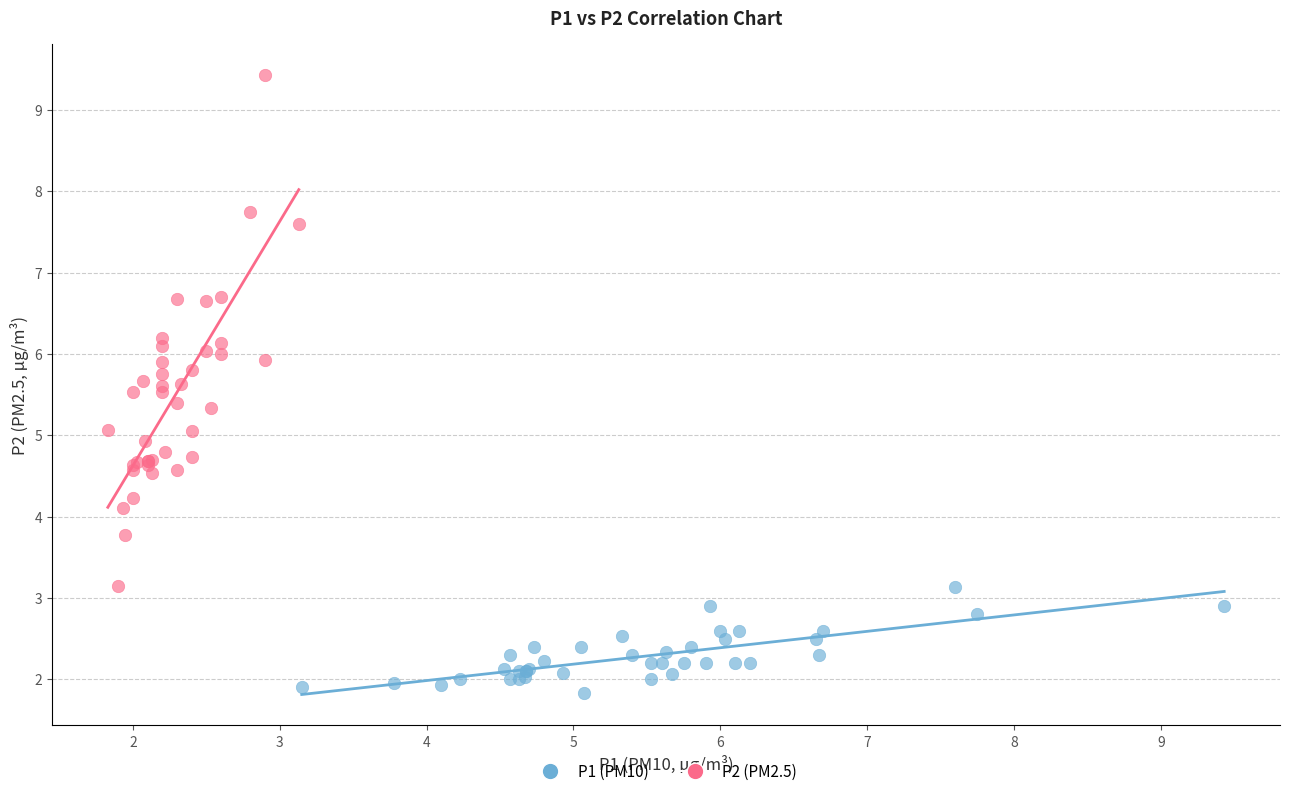

What are all the series names shown in the legend?

P1 (PM10), P2 (PM2.5)